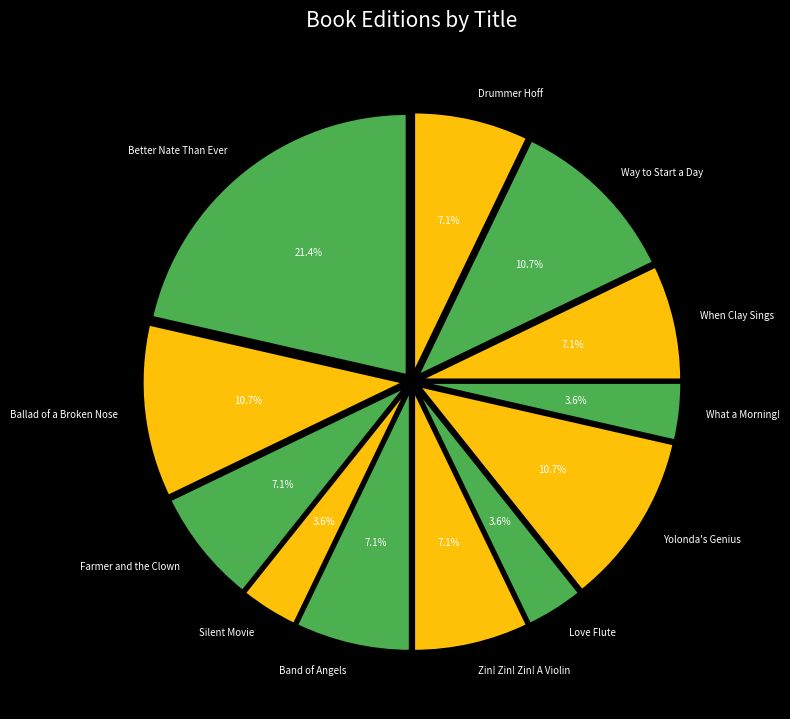

How many segments does this pie chart have?

12